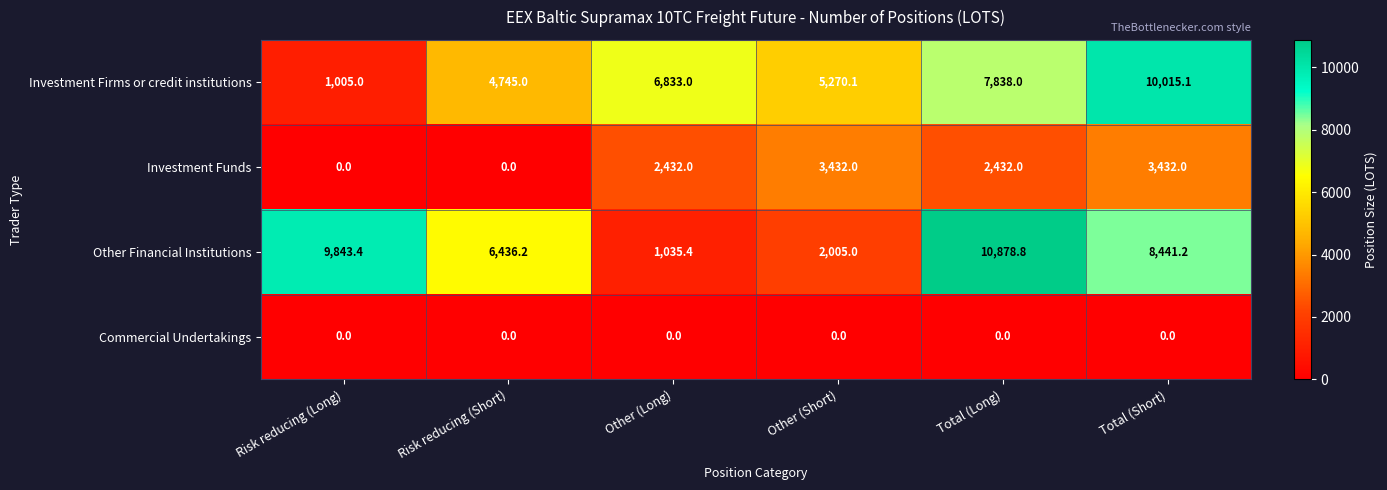

Between Total (Long) and Total (Short), which series saw the biggest shift?

Other Financial Institutions